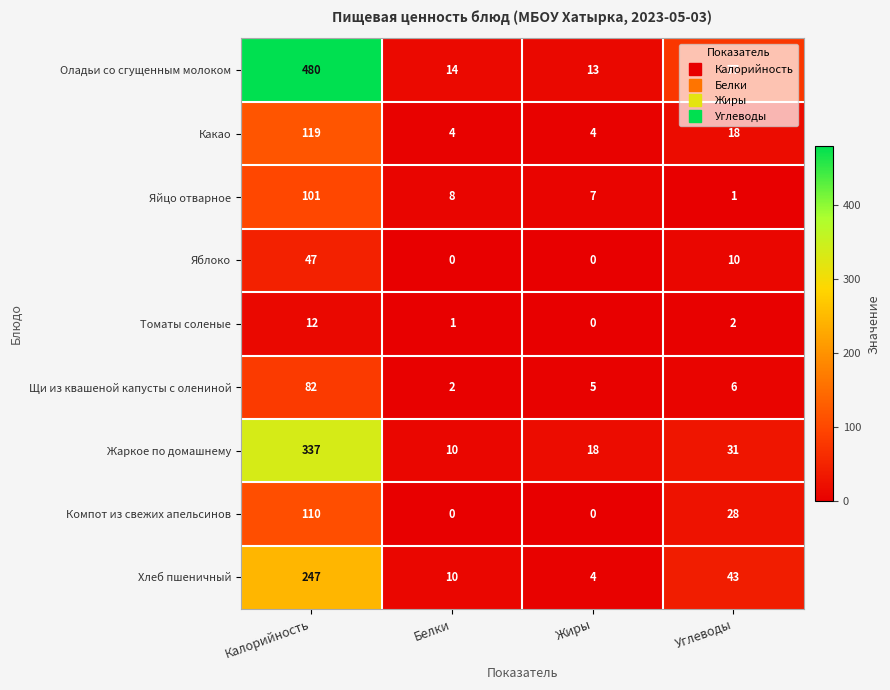

What is the sum of all Щи из квашеной капусты с олениной values?

95